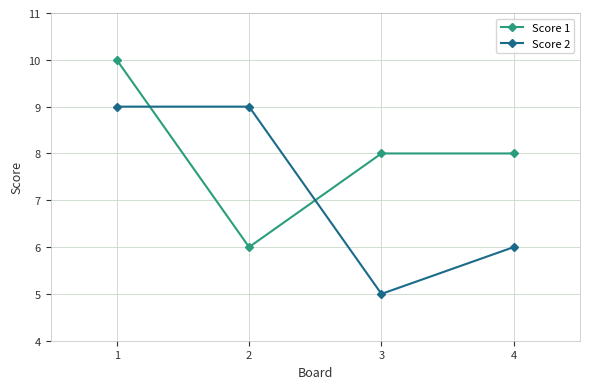

Which series changed the most between 2 and 4?

Score 2